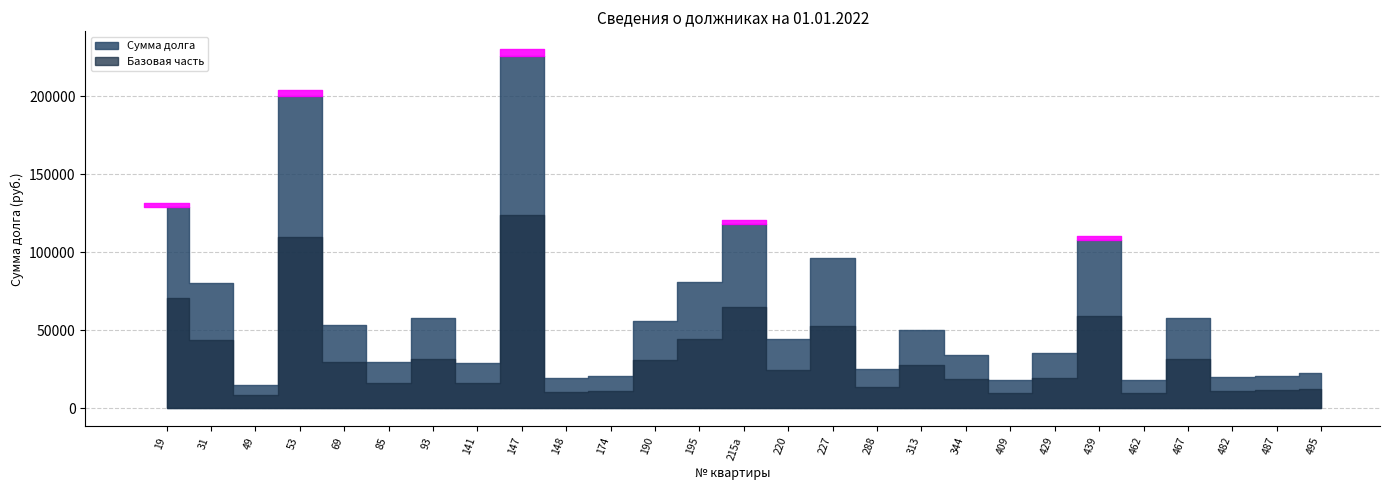

Reading left to right, what are all the values shown in this chart?

129019.5	80240.8	15289.5	200211.6	53656.5	29607.2	58100.6	29266.0	225690.3	19658.5	20645.6	56255.5	81315.7	118278.2	44620.5	96658.9	25410.0	50280.4	34237.1	18012.0	35556.1	108169.2	18513.8	58207.1	20386.5	20969.7	22968.7